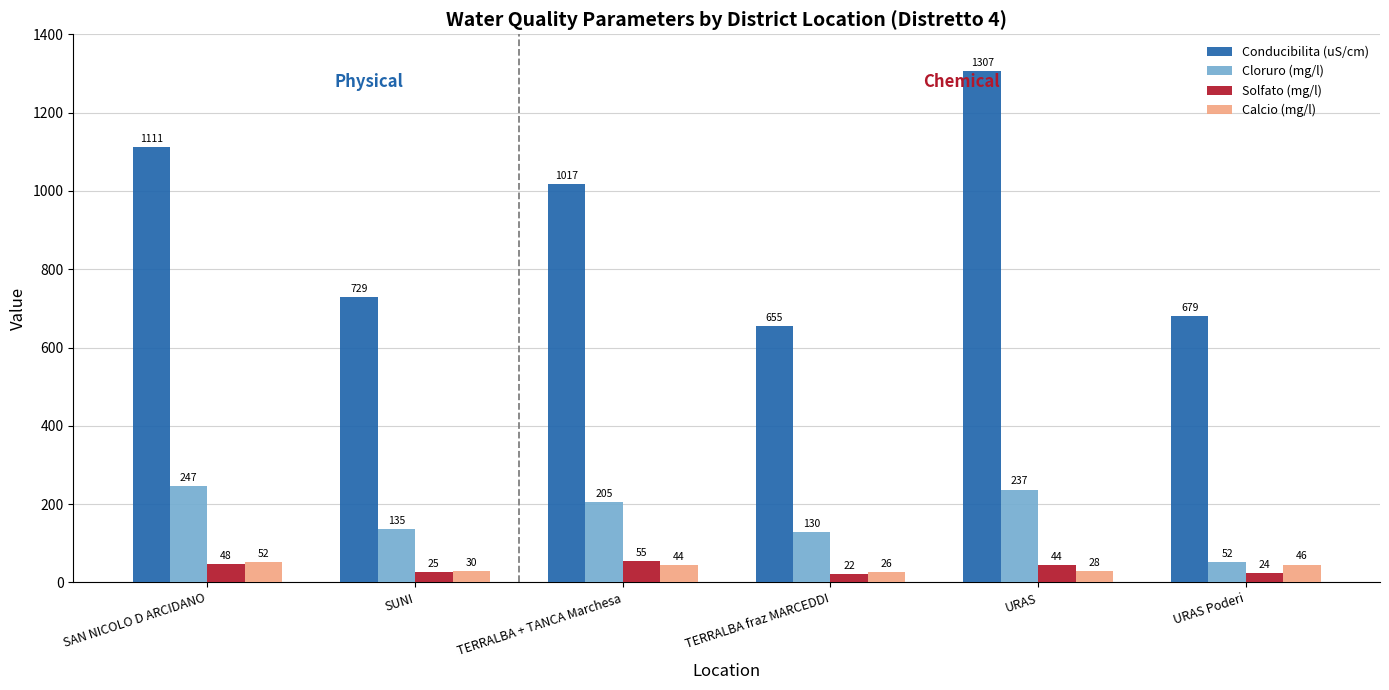

At which label is Conducibilita (uS/cm) closest to 980?

TERRALBA + TANCA Marchesa